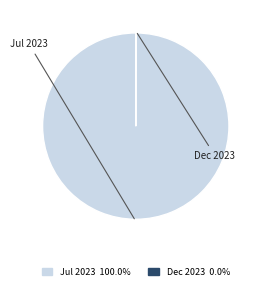

To the nearest percent, what is the average slice percentage?

50%